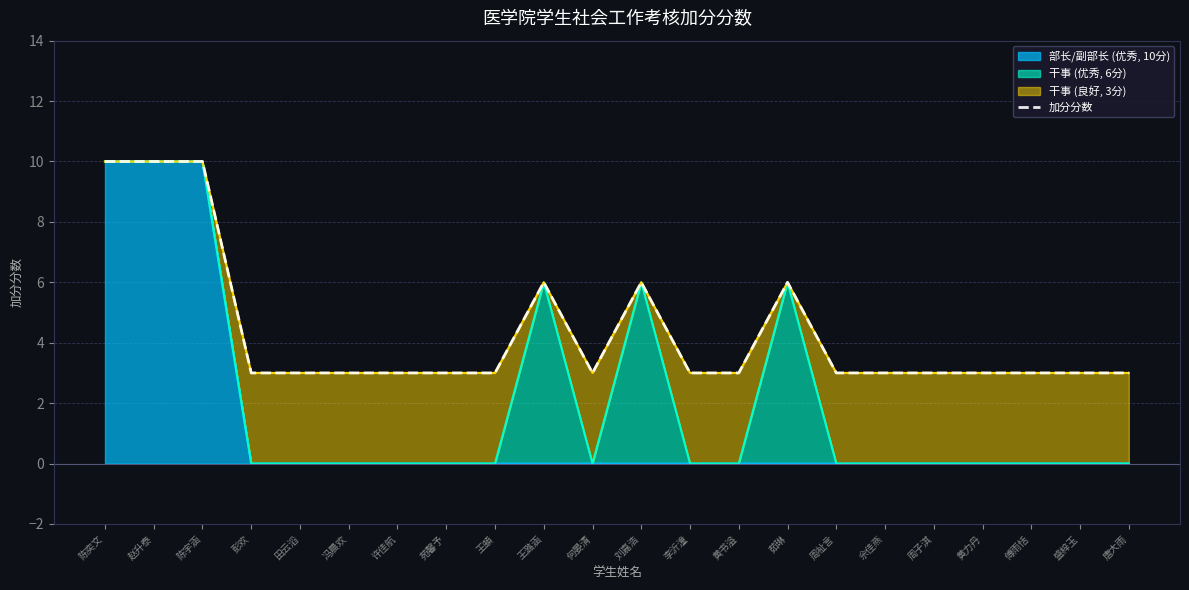

List the labels in order of value, smallest first.

彭欢, 田云滔, 冯晨欢, 许佳航, 苑馨予, 王頔, 何晏清, 李沂潼, 黄书溢, 周祉言, 佘佳燕, 周子淇, 黄力丹, 傅雨恬, 盛梓玉, 唐大雨, 王潞涵, 刘嘉浩, 茹琳, 陈奕文, 赵升泰, 陈宇涵